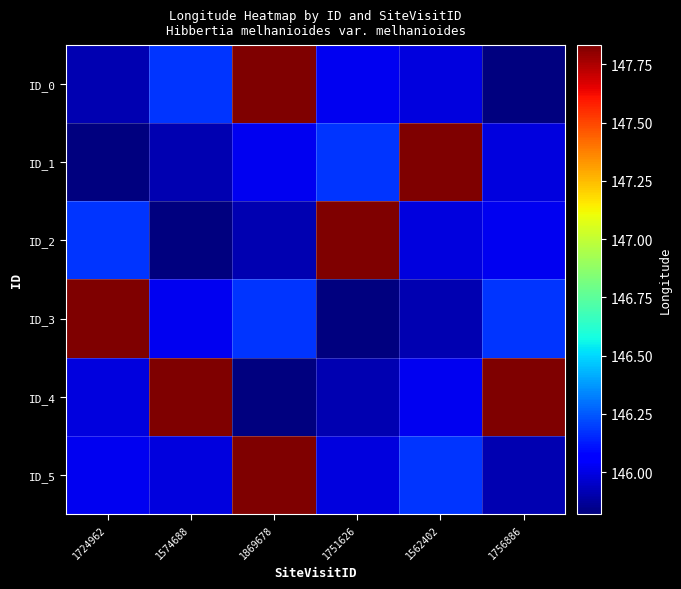

Which series has the largest total across all categories?

ID_4